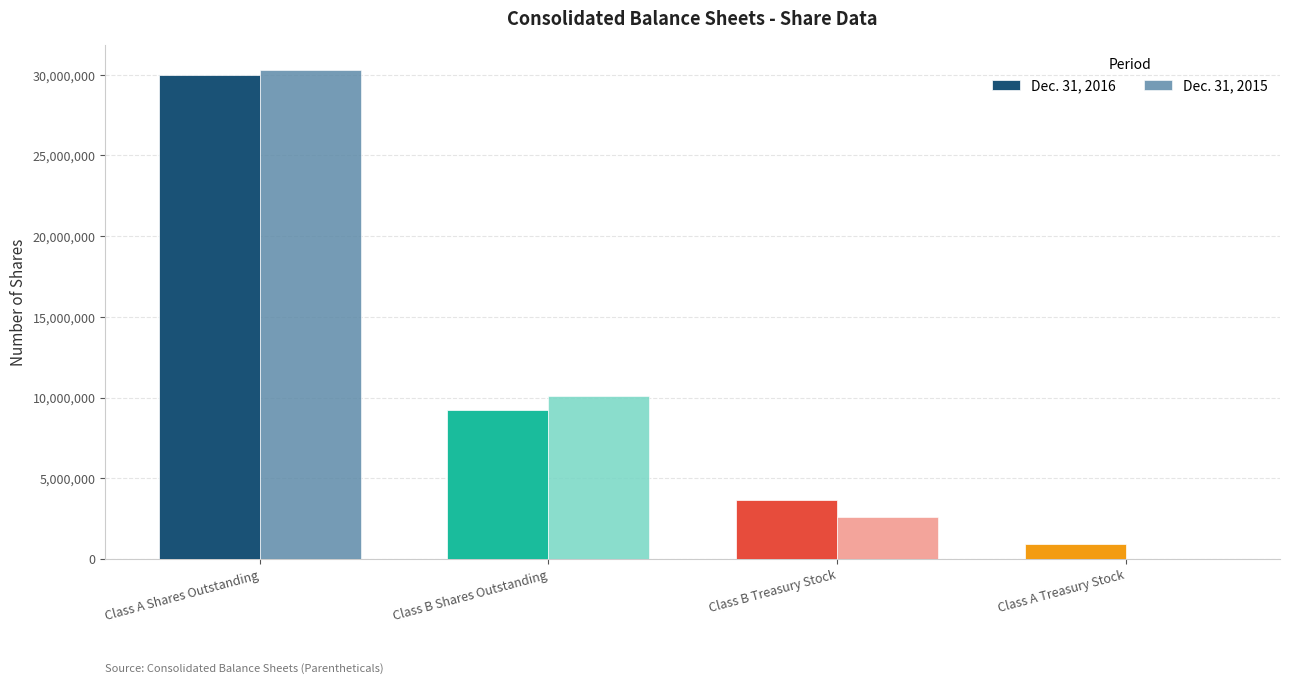

What is the sum of all Dec. 31, 2016 values?

43837197